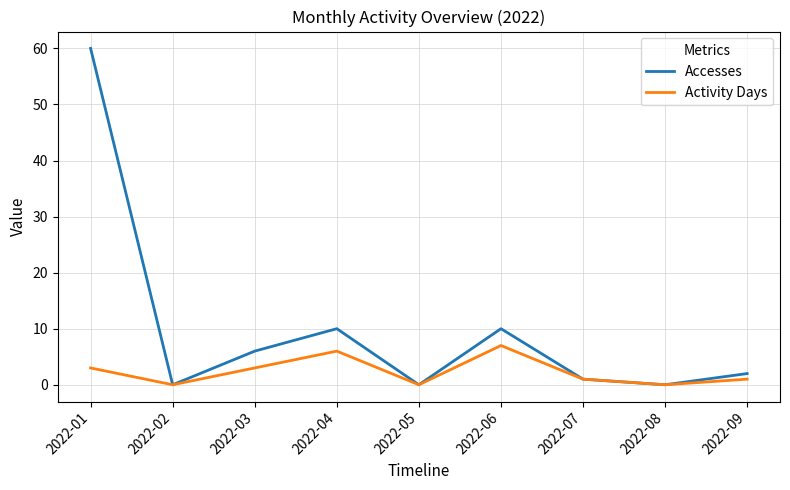

Which series has the largest range (max minus min)?

Accesses